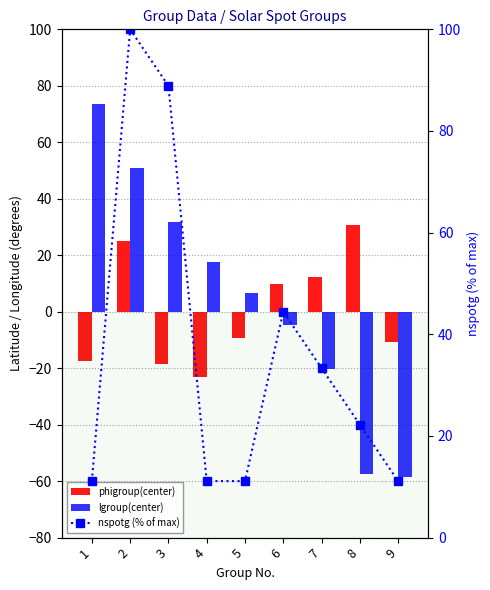

Reading right to left, what are all the values shown in this chart?

phigroup(center): -10.7	30.7	12.4	9.6	-9.4	-23.1	-18.5	25.0	-17.3
lgroup(center): -58.6	-57.5	-20.1	-4.7	6.6	17.5	31.9	50.7	73.4
nspotg (% of max): 11.1	22.2	33.3	44.4	11.1	11.1	88.9	100.0	11.1